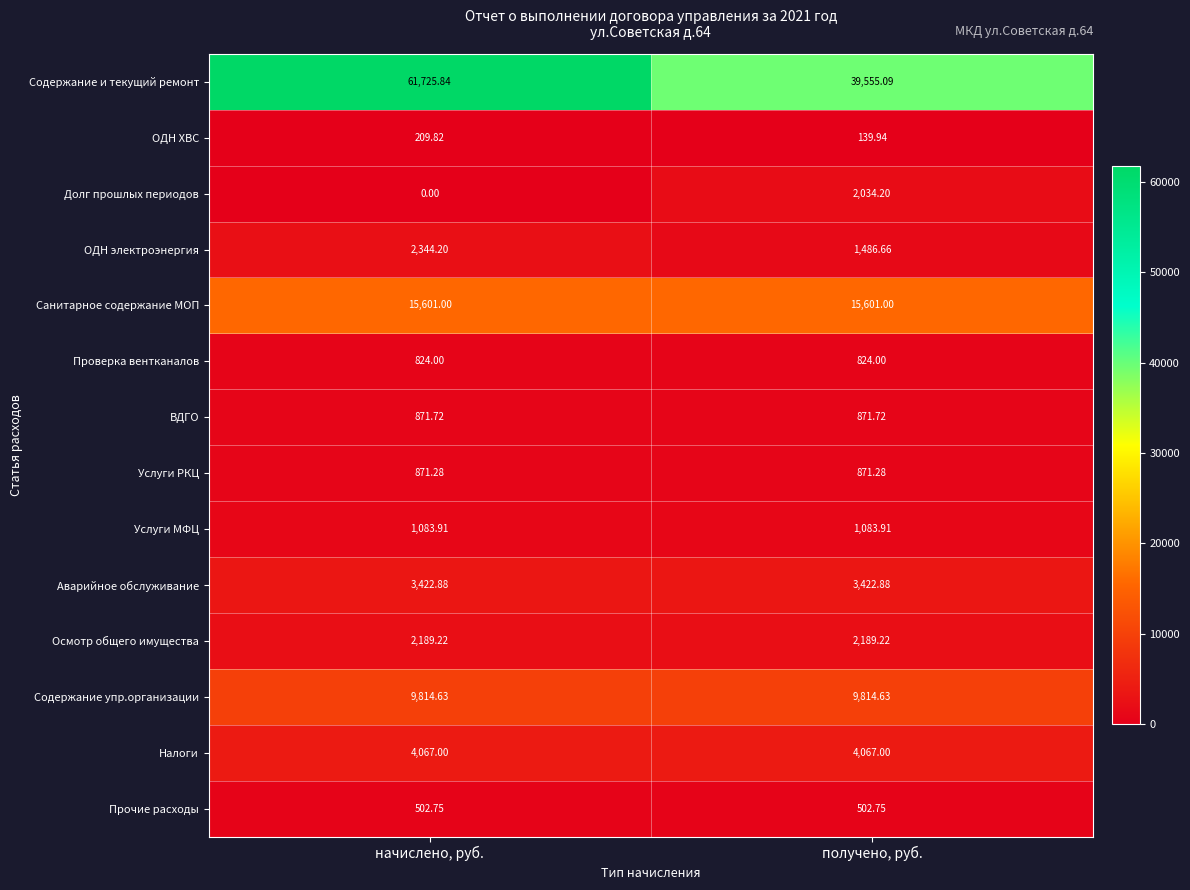

At how many categories does at least one series exceed 28201?

2